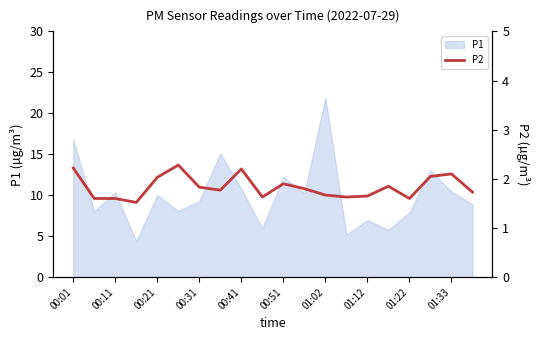

Is it true that P1 equals 7.0 at 01:12?

True